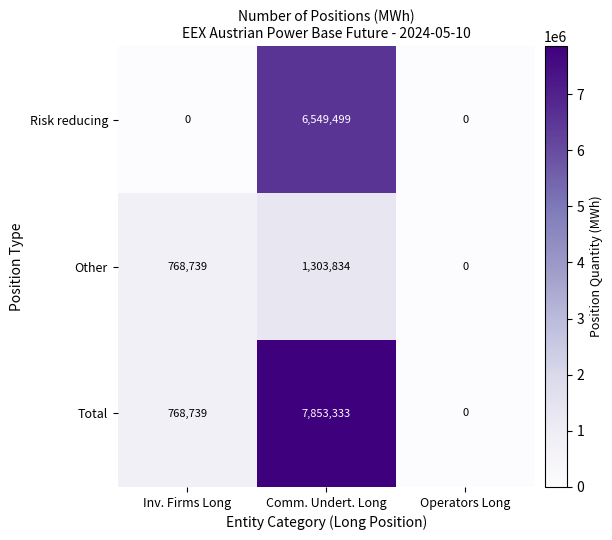

At which category is the sum across all series the highest?

Comm. Undert. Long